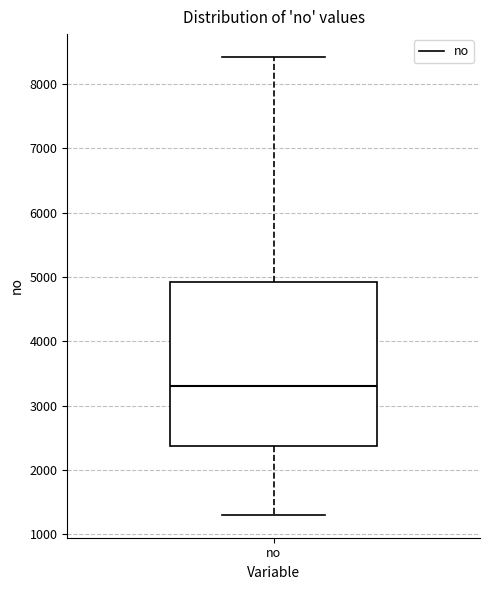

Transcribe this box plot: give where the median line is, the range the box spans, and where the two whiskers end, as read against the y-axis. The values are not printed on the chart, so give them approximately, as read against the axis.

median 3300, box 2400 to 4900, whiskers 1300 to 8400